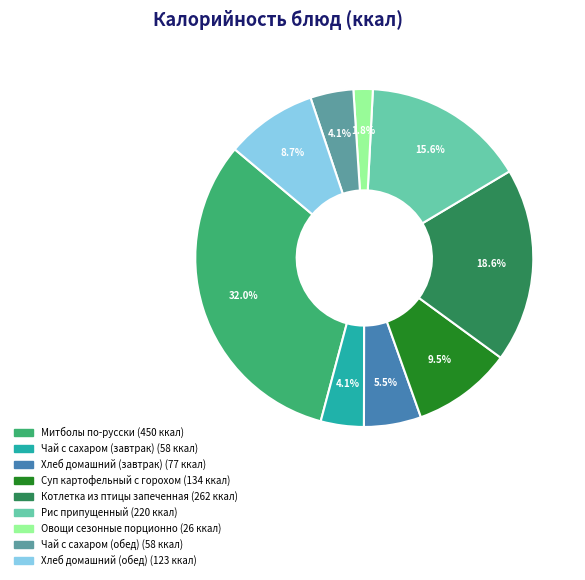

How many segments does this pie chart have?

9